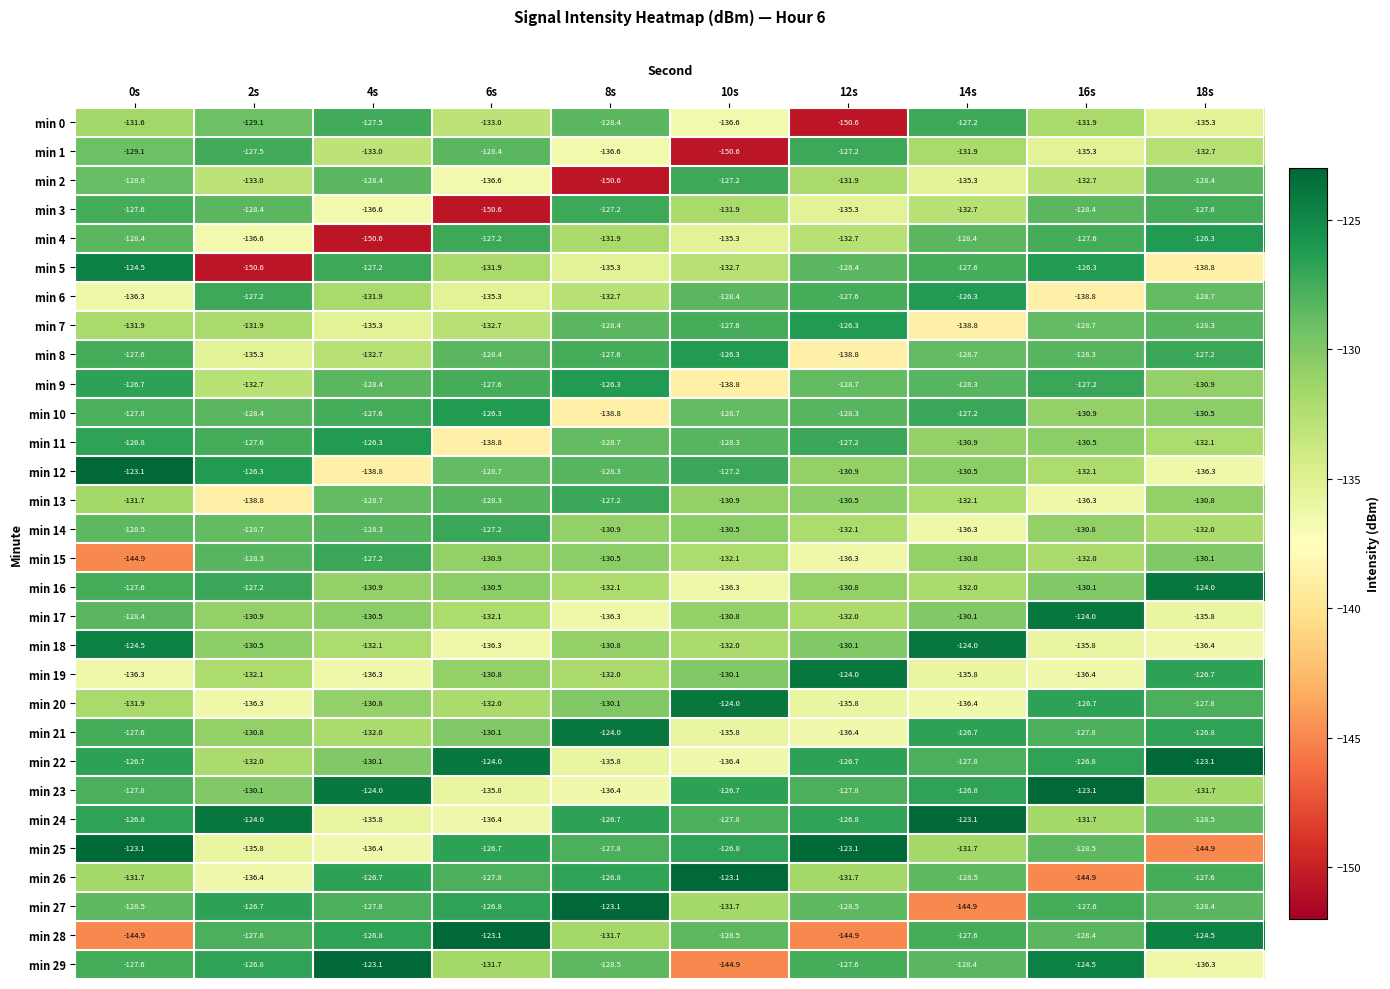

What is the maximum value shown in the chart?

-123.1